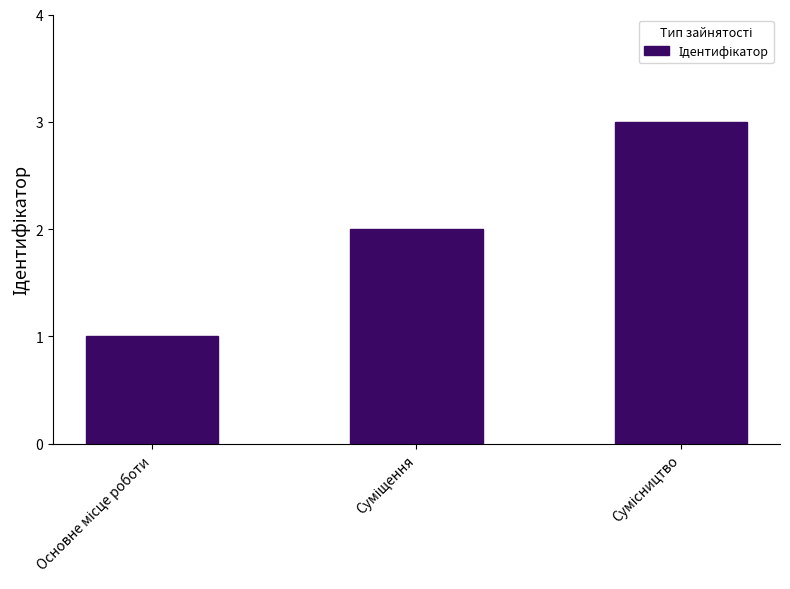

What is the maximum value shown in the chart?

3